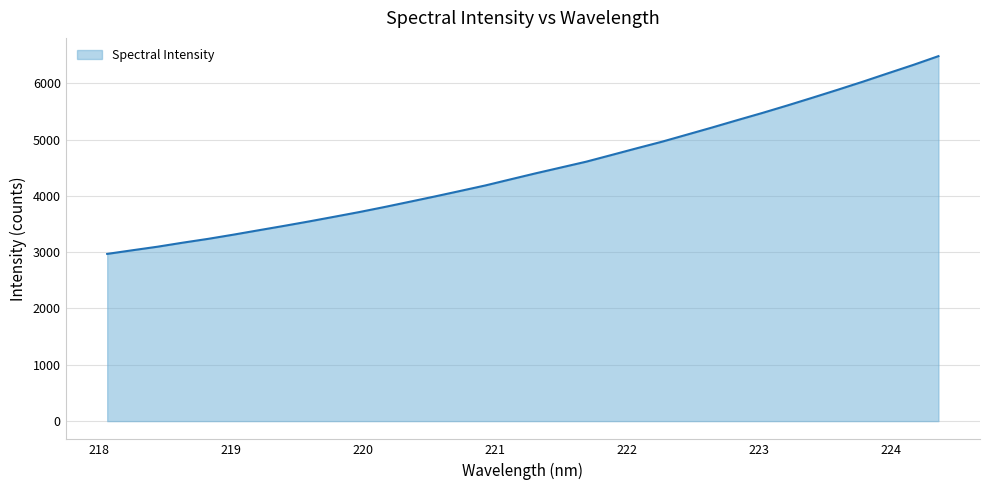

What is the smallest value displayed?

2969.1